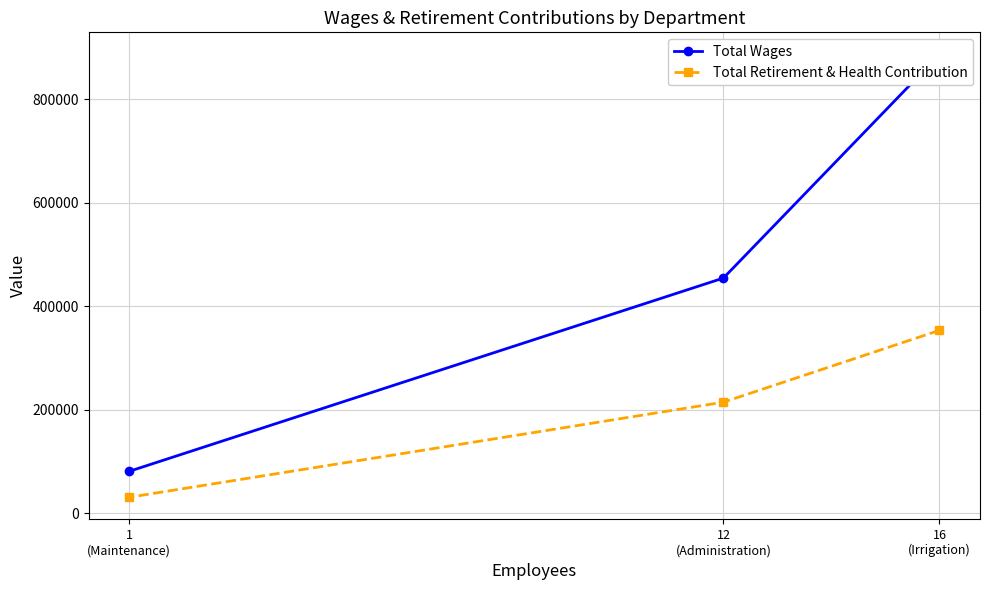

Rank the categories by Total Retirement & Health Contribution value from highest to lowest.

16
(Irrigation), 12
(Administration), 1
(Maintenance)